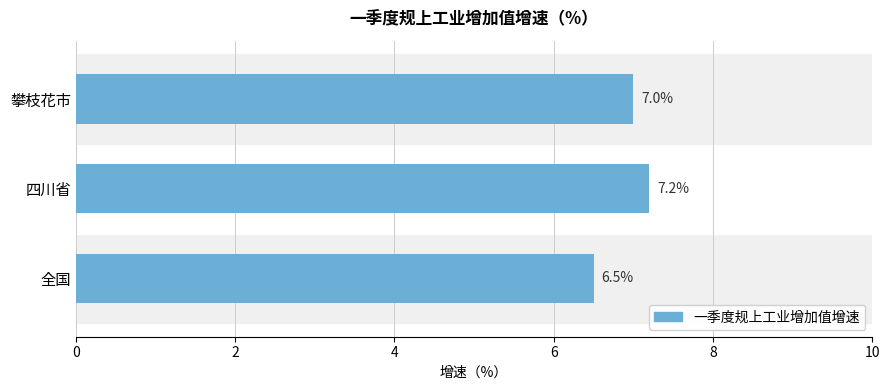

Count the number of categories in the chart.

3